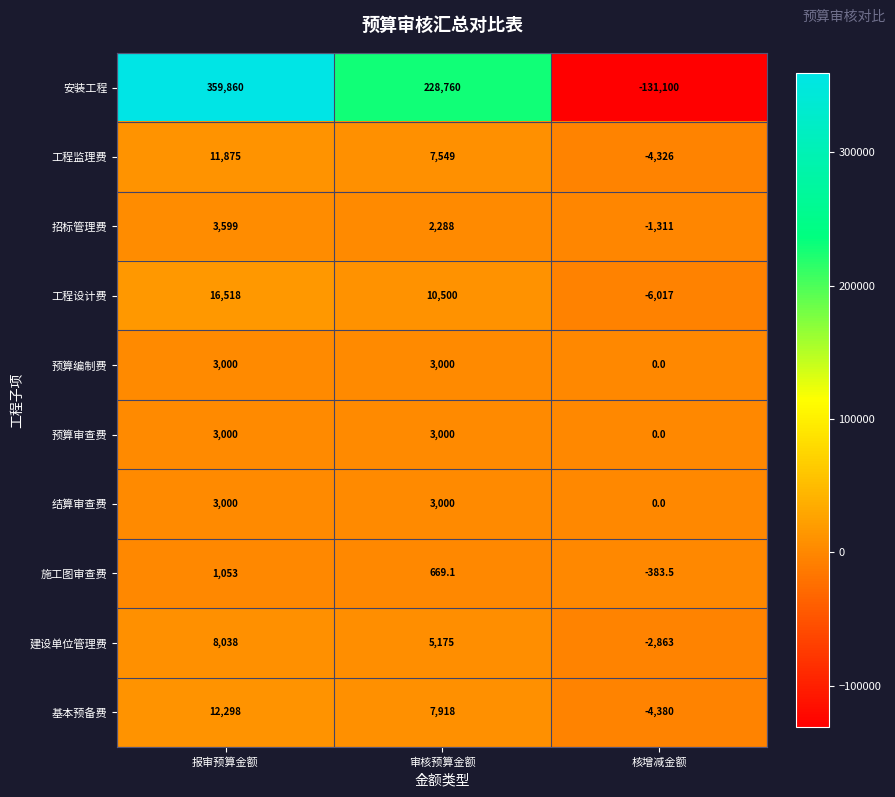

Which series has the largest total across all categories?

安装工程